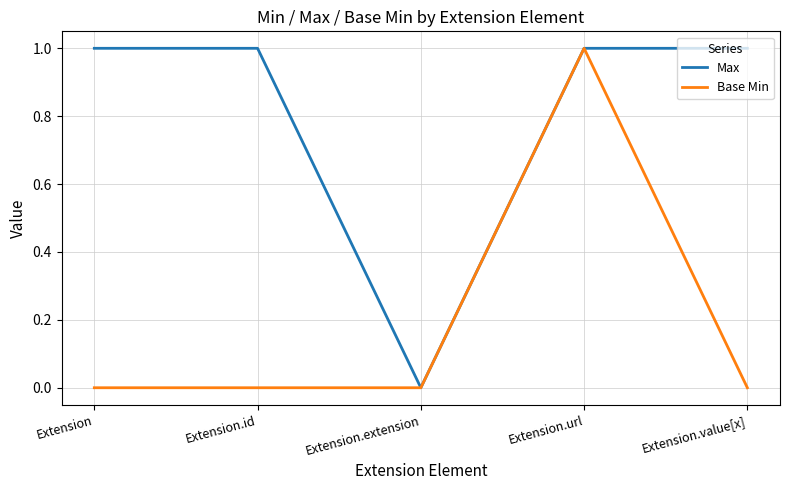

Reading left to right, list all the values displayed in this chart.

Max: 1	1	0	1	1
Base Min: 0	0	0	1	0